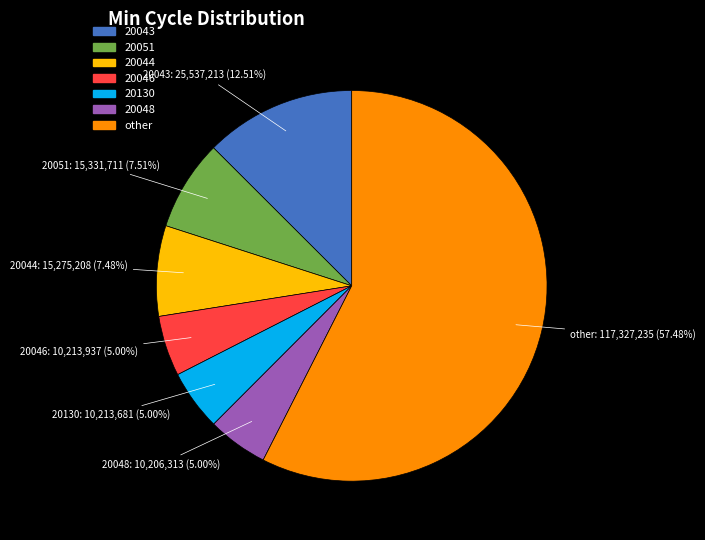

Which slice represents more than half of the pie?

other